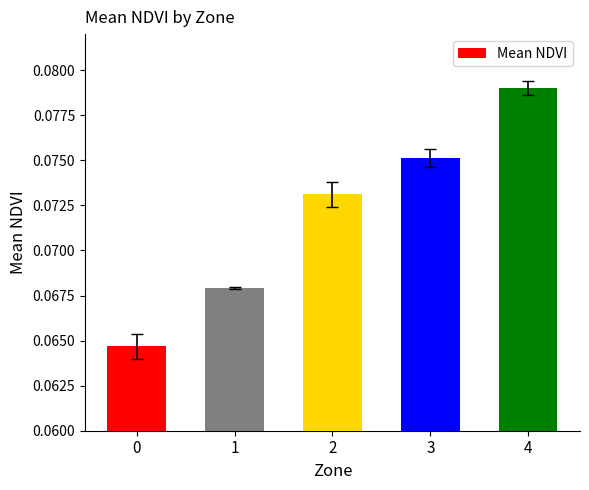

The value at 0 is 0.0. True or false?

False